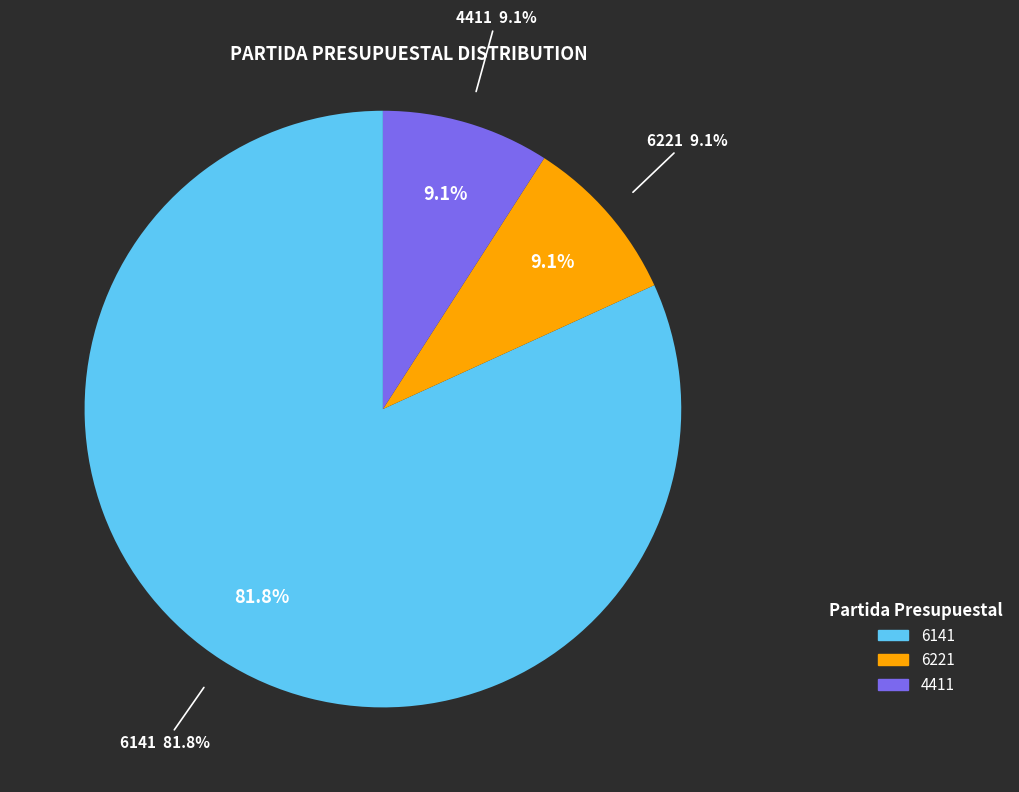

What is the ratio of the value at 6221 to the value at 4411?

1.0